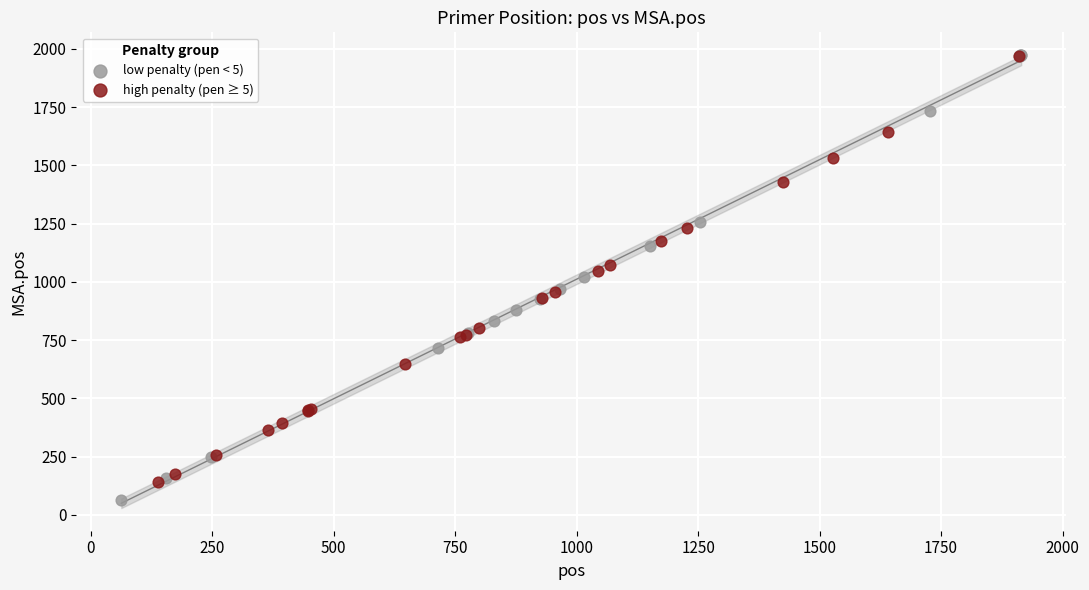

Which series has the largest Y range (max minus min)?

low penalty (pen < 5)